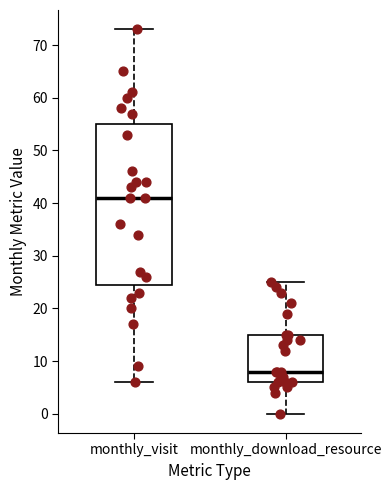

Where does the upper whisker of the box for monthly_download_resource end on the y-axis? The values are not printed on the chart, so give them approximately, as read against the axis.

25